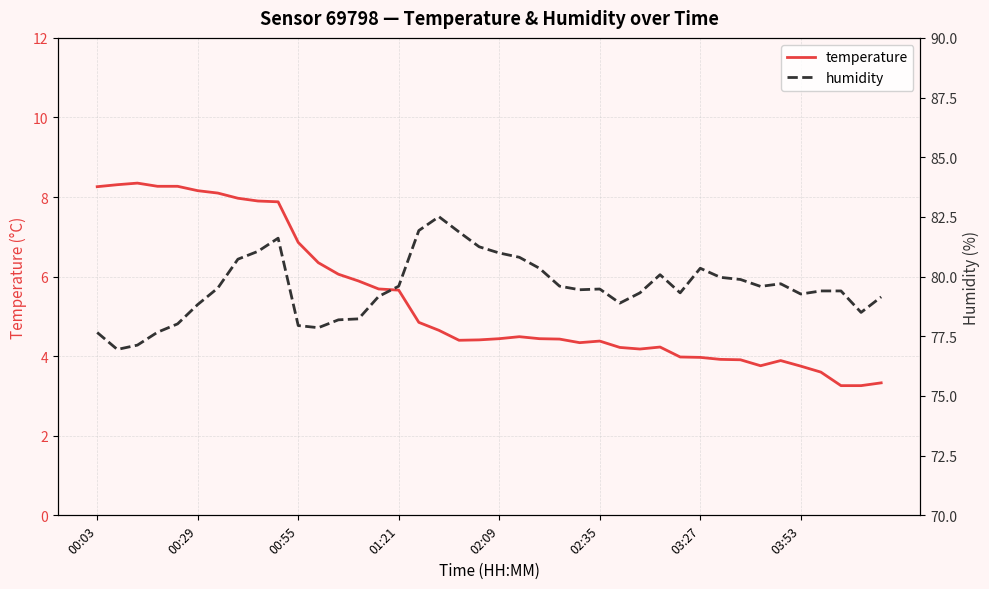

What is the minimum value for temperature?

3.3